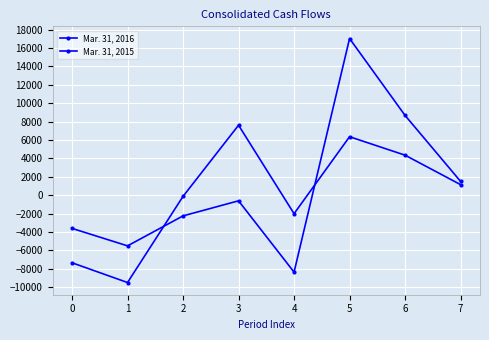

Does the chart have visible grid lines?

Yes